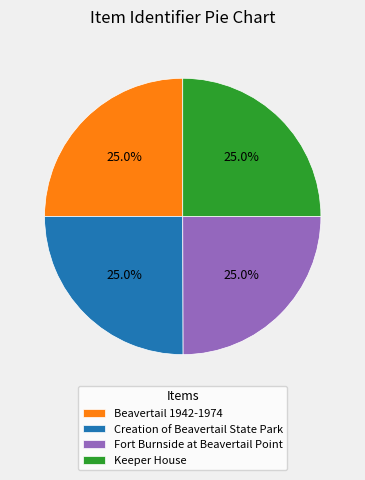

The Fort Burnside at Beavertail Point slice represents 33% of the pie. True or false?

False